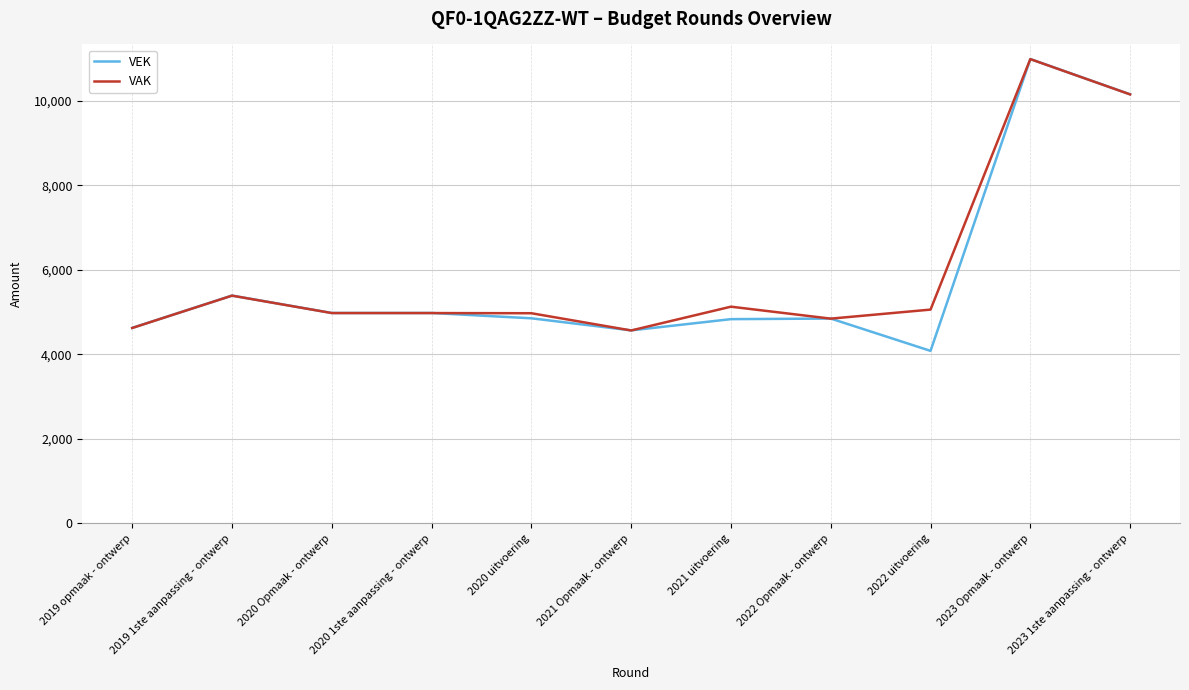

Where is the first local maximum for VEK?

2019 1ste aanpassing - ontwerp